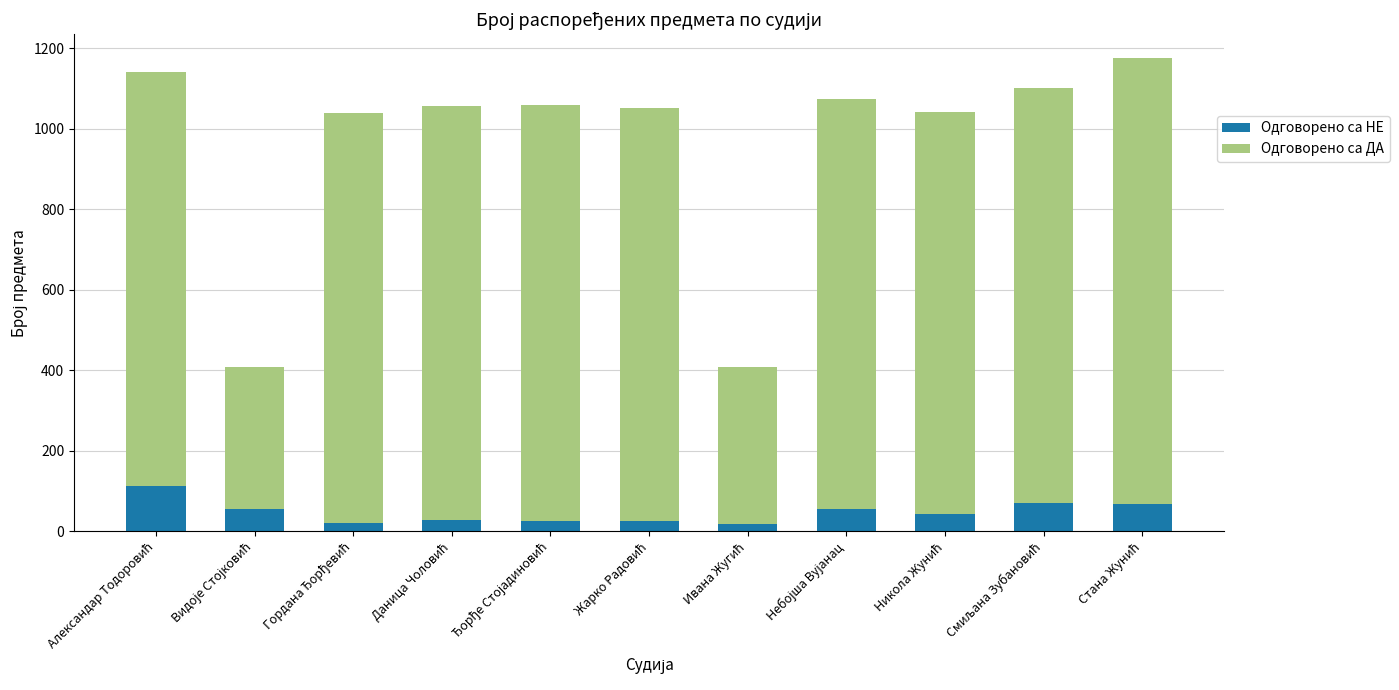

What is the highest value of the Одговорено са НЕ series?

112